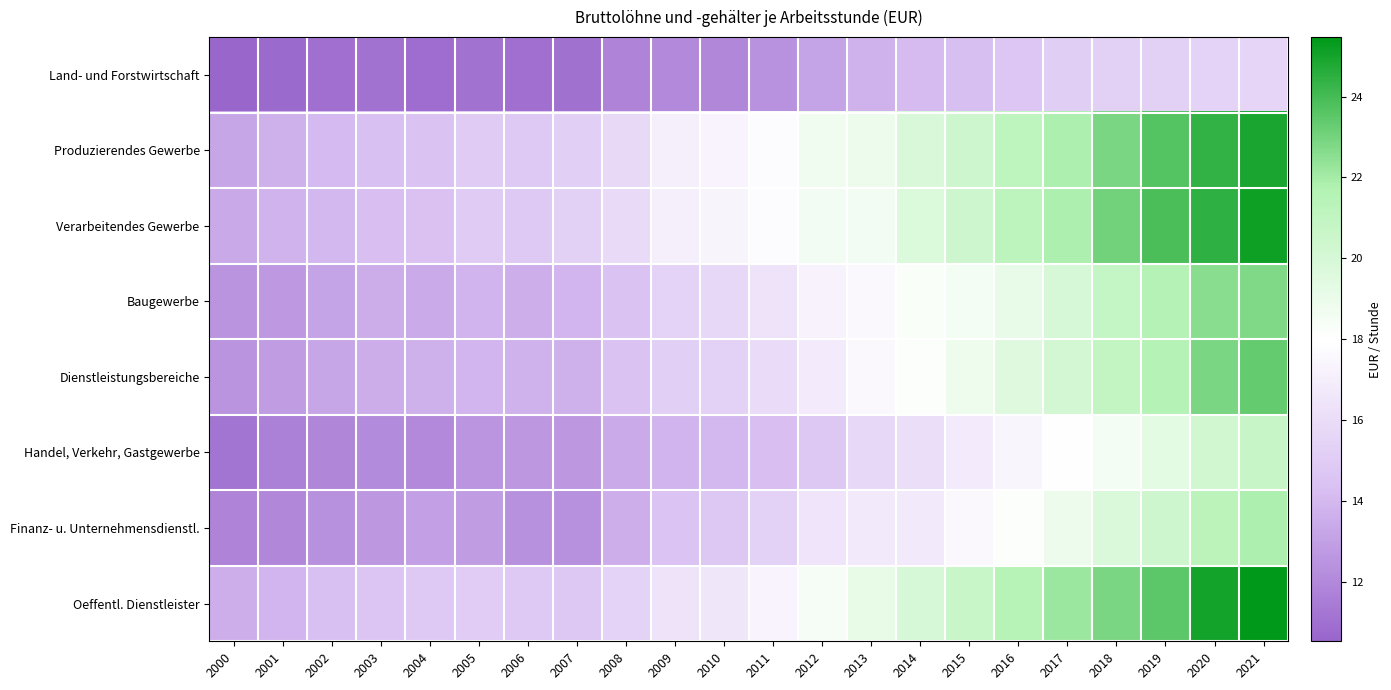

Which series has the largest range (max minus min)?

Oeffentl. Dienstleister